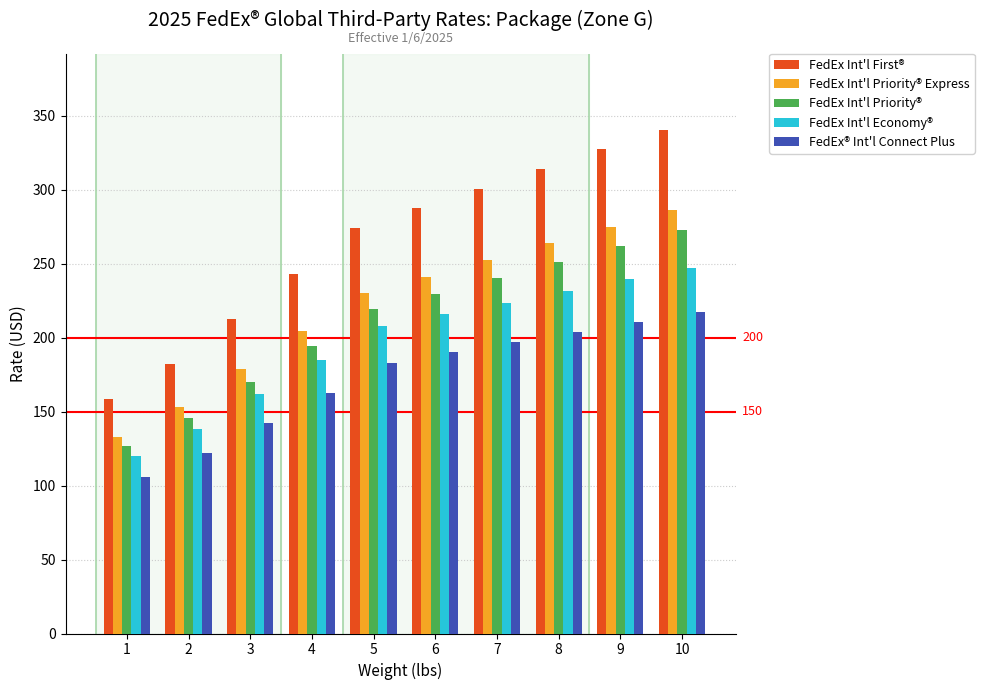

What is the average value of the FedEx Int'l First® series?

264.1